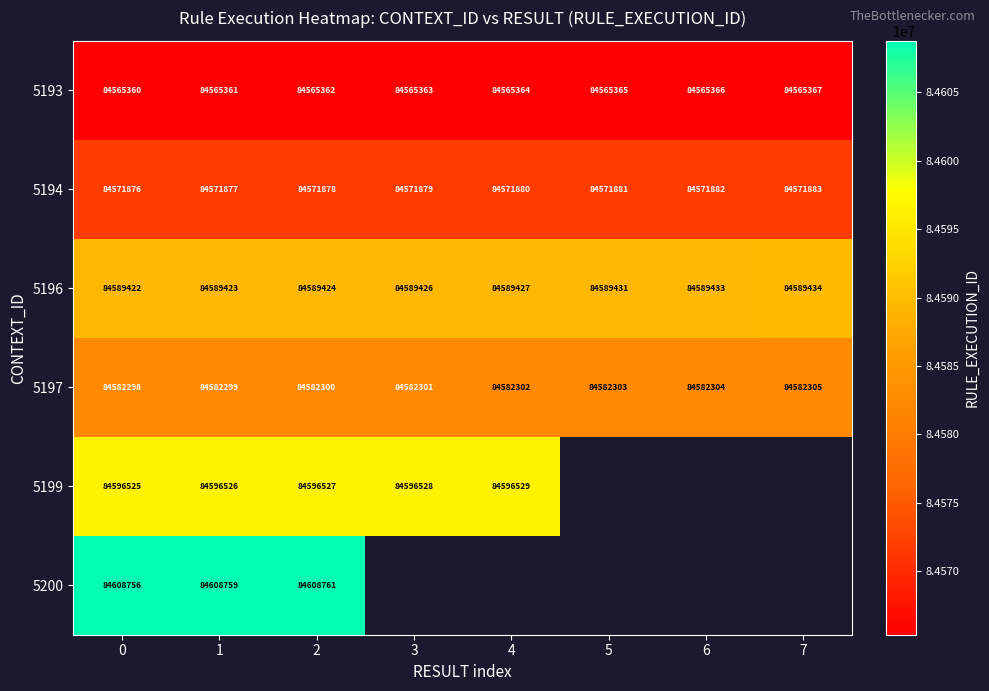

Is the value of 5194 at 4 greater than the value of 5196 at 6?

No